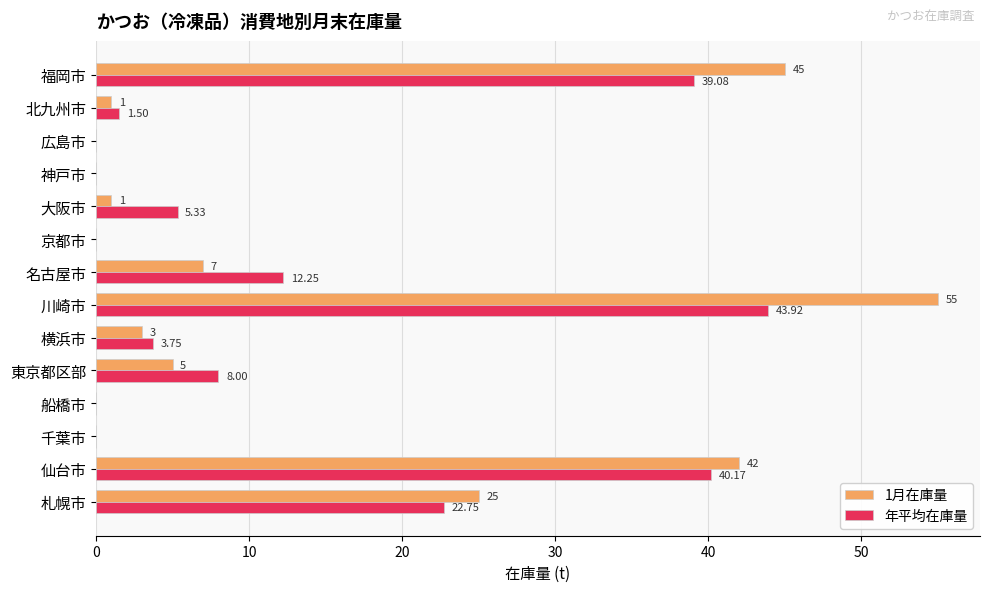

What is the sum of all 年平均在庫量 values?

176.8